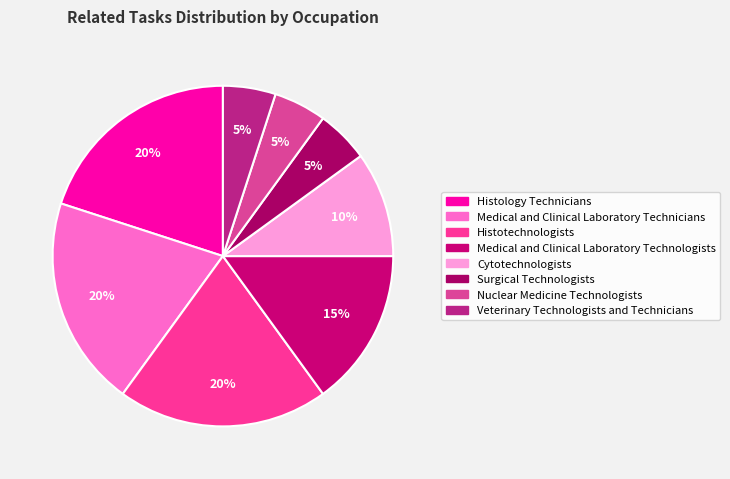

Which slice is the smallest?

Surgical Technologists